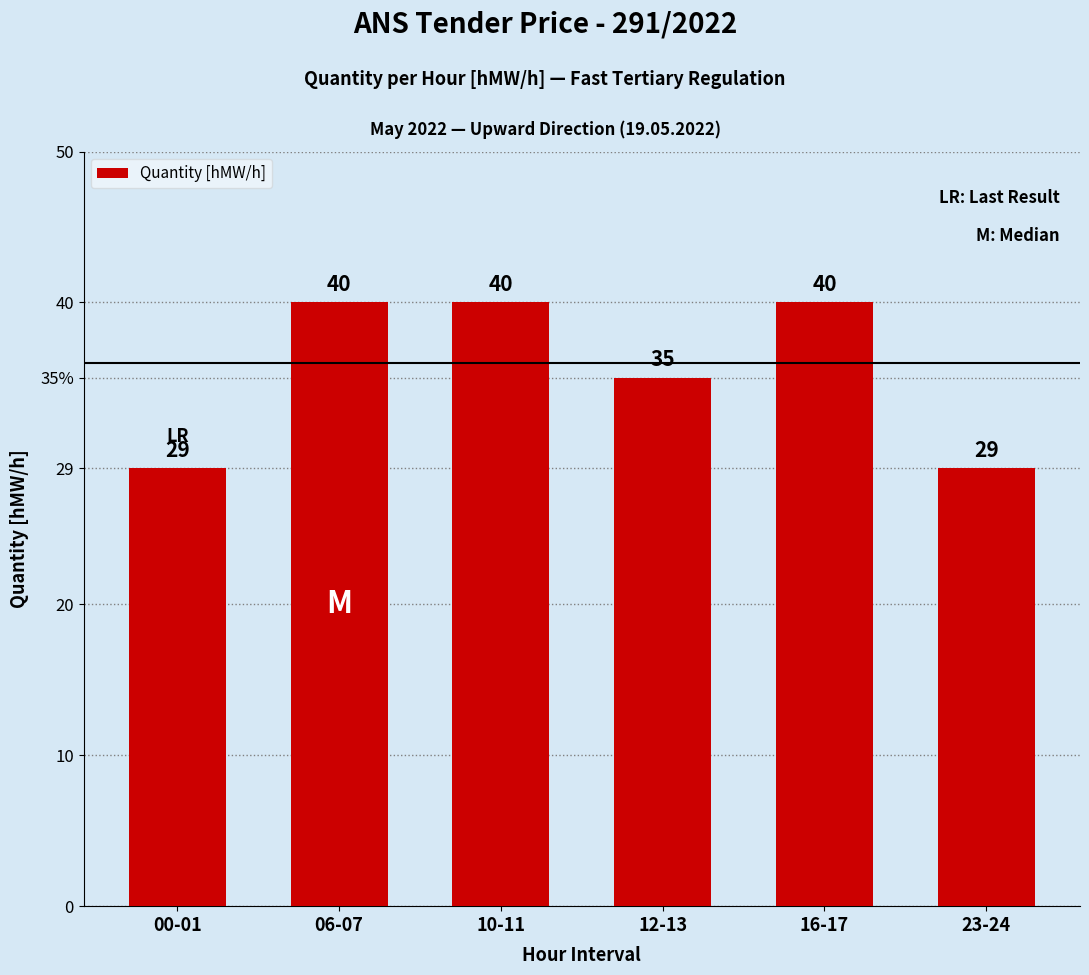

Are the bars horizontal?

No